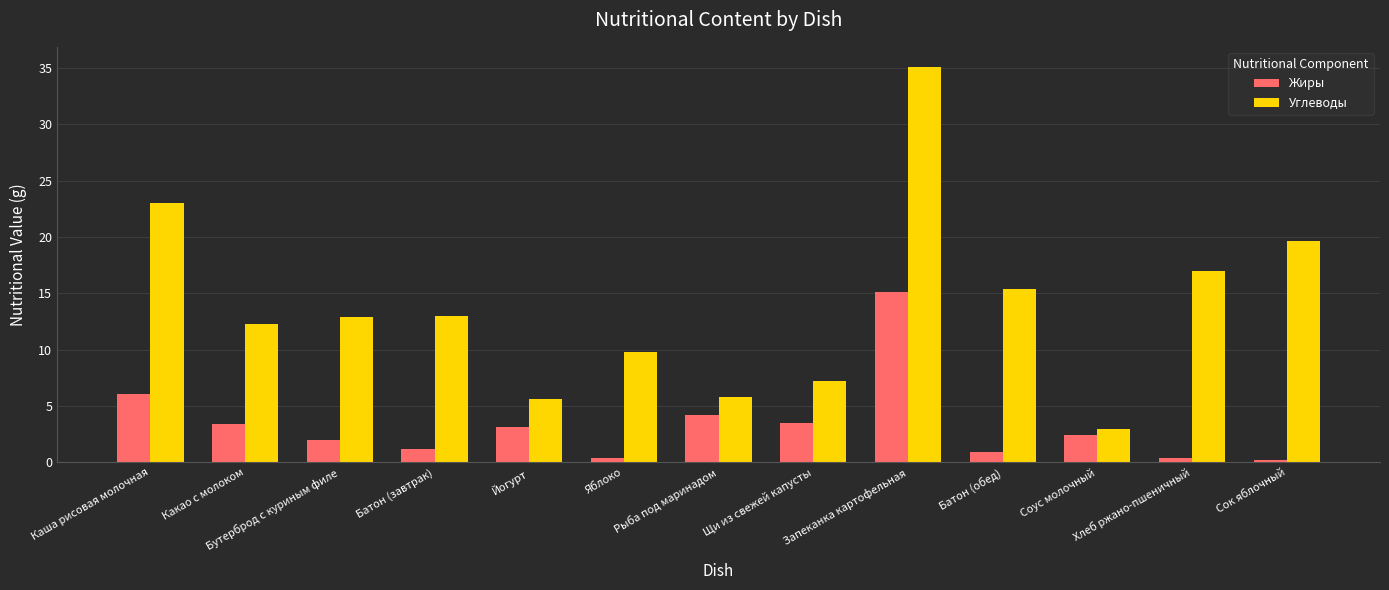

Which series has the largest range (max minus min)?

Углеводы